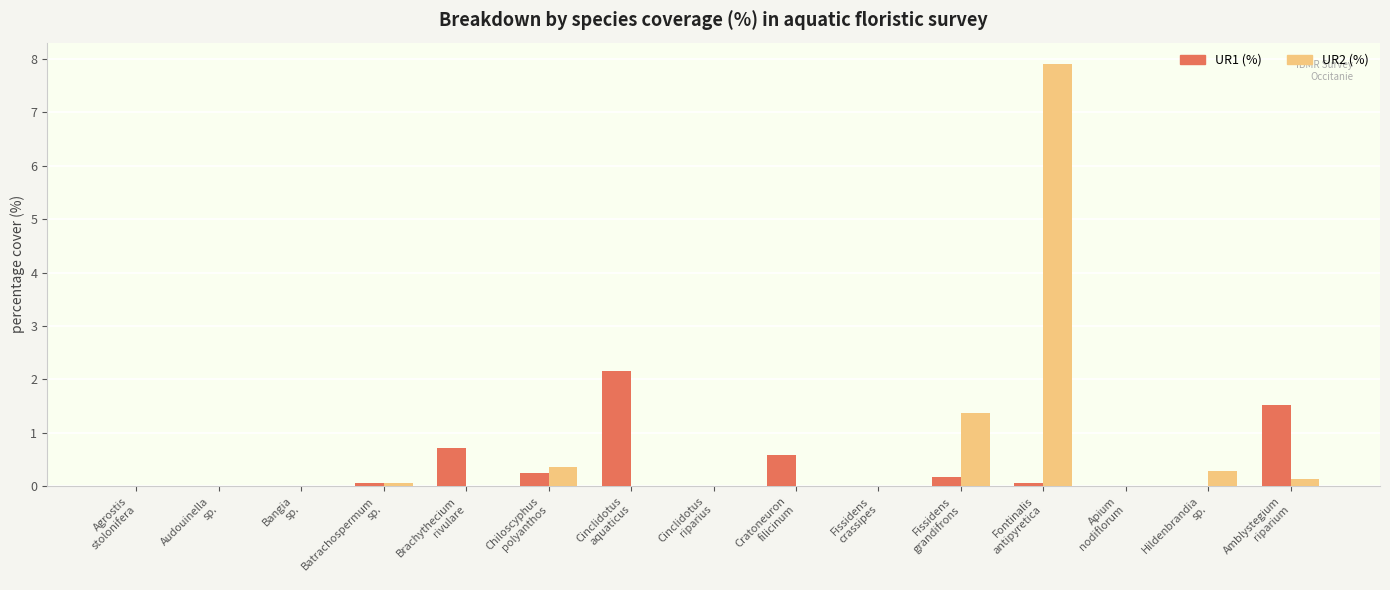

Which series has the largest total across all categories?

UR2 (%)